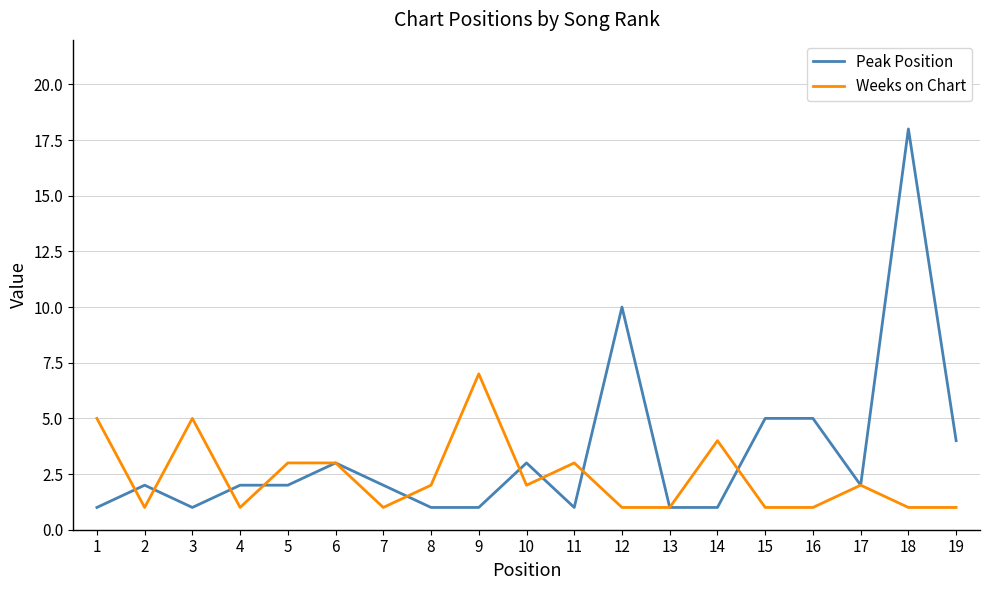

Reading left to right, transcribe all the data shown in this chart.

Peak Position: 1	2	1	2	2	3	2	1	1	3	1	10	1	1	5	5	2	18	4
Weeks on Chart: 5	1	5	1	3	3	1	2	7	2	3	1	1	4	1	1	2	1	1